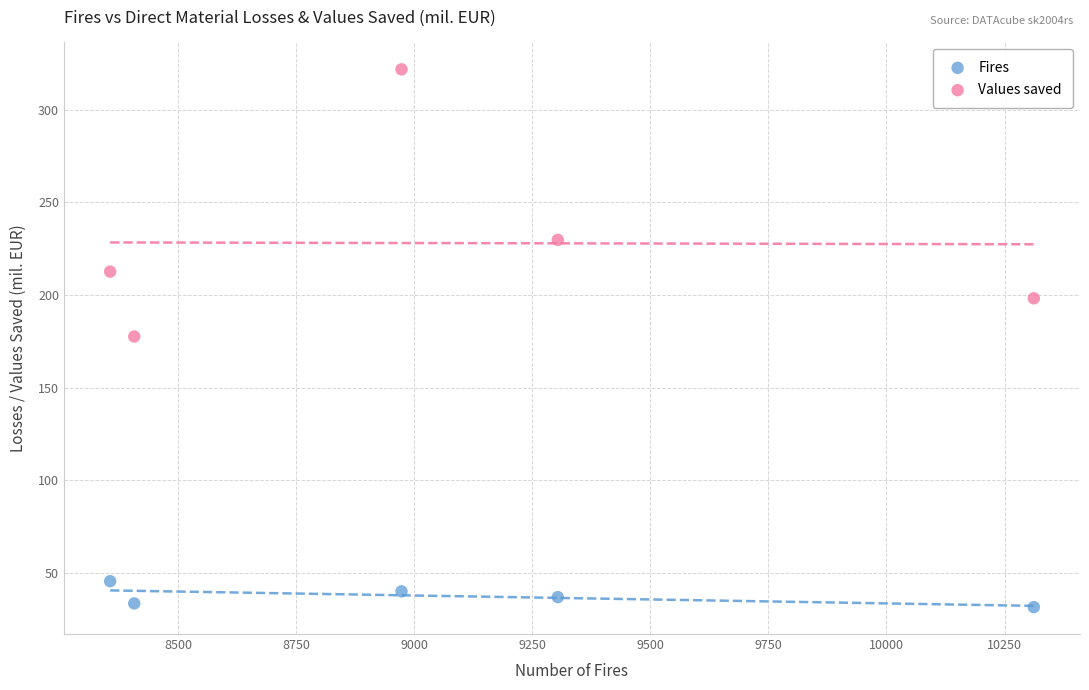

Which series contains the lowest Y value?

Fires